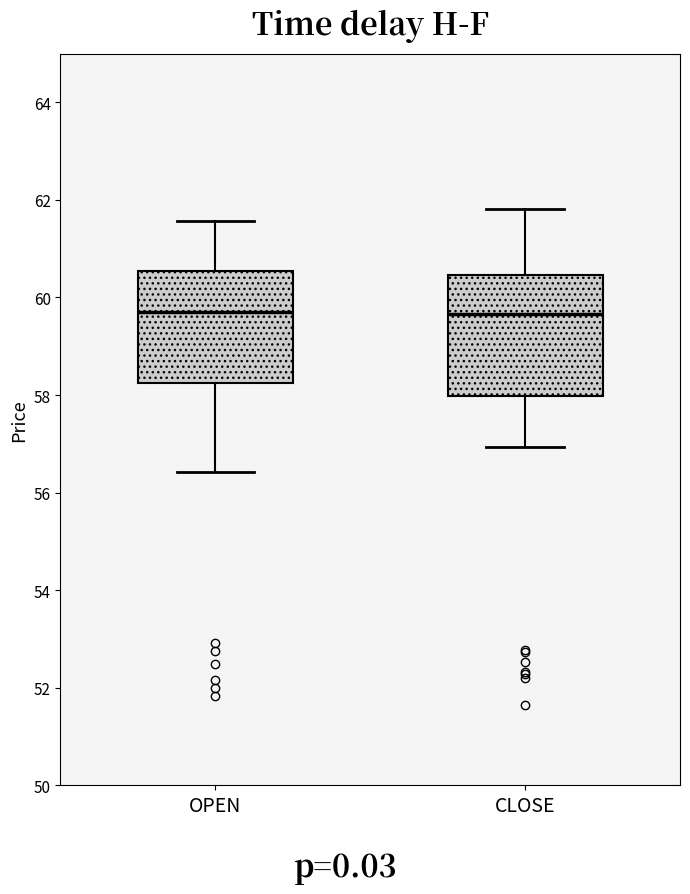

Where does the lower whisker of the box for CLOSE end on the y-axis? The values are not printed on the chart, so give them approximately, as read against the axis.

57.0